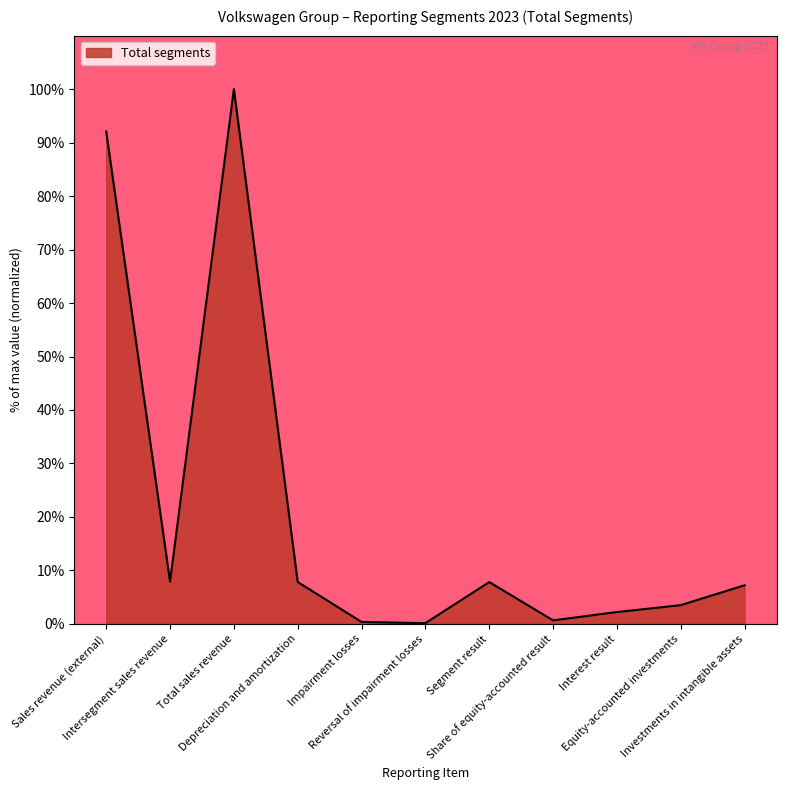

What is the difference between the maximum and minimum values?

99.9